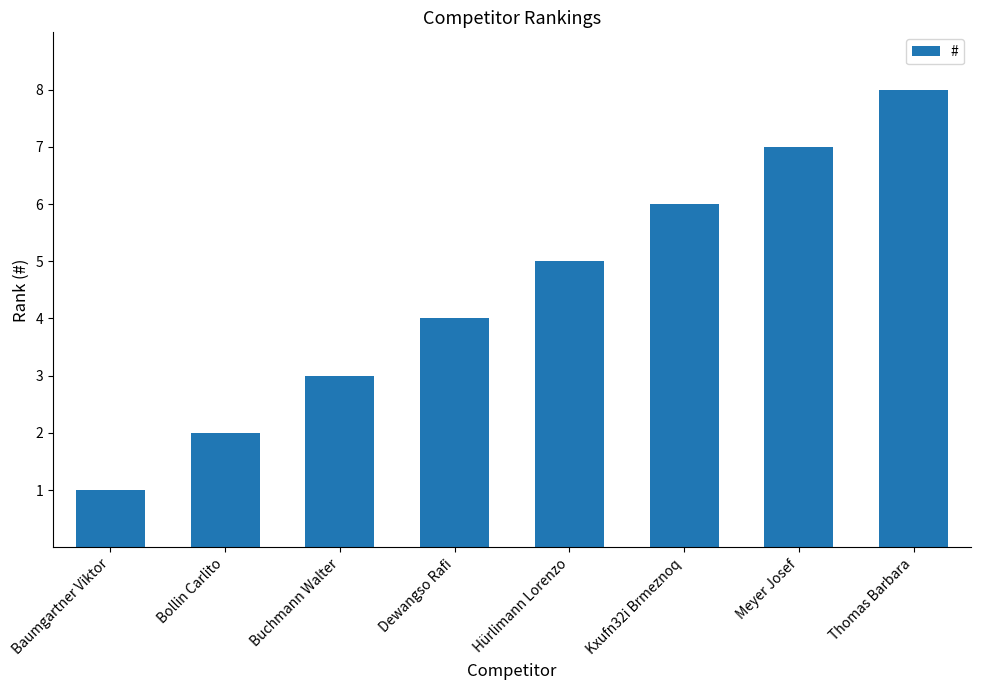

Rank the categories by value from lowest to highest.

Baumgartner Viktor, Bollin Carlito, Buchmann Walter, Dewangso Rafi, Hürlimann Lorenzo, Kxufn32i Brmeznoq, Meyer Josef, Thomas Barbara